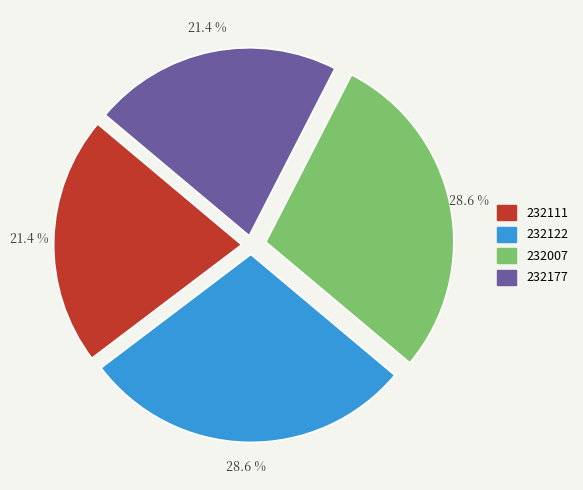

To the nearest percent, what is the average slice percentage?

25%